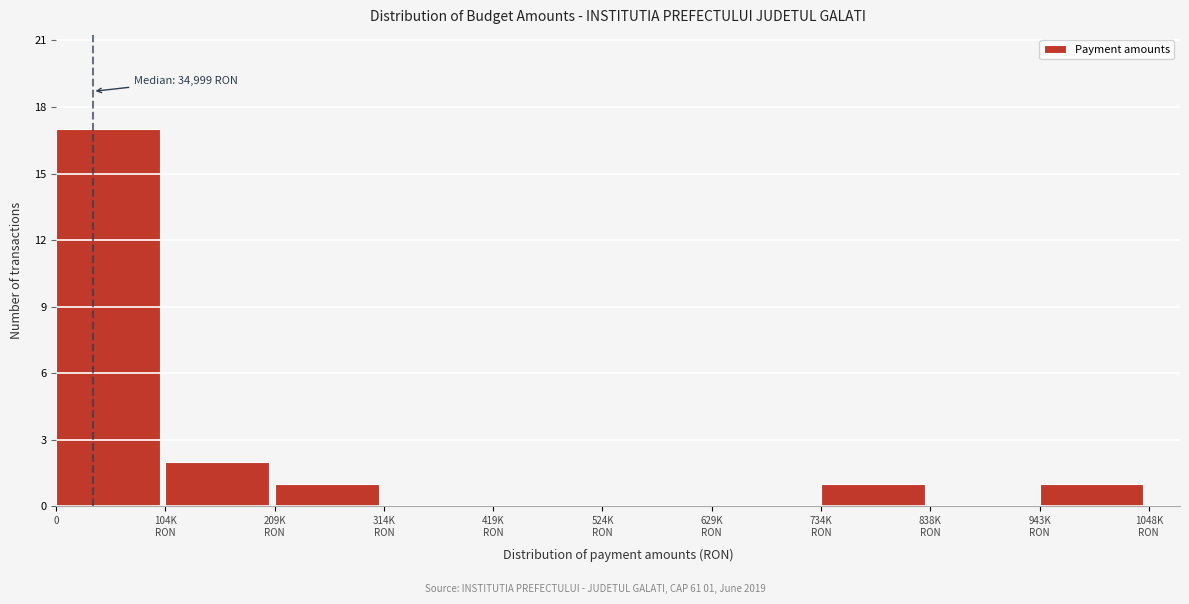

What is the sum of all values?

22